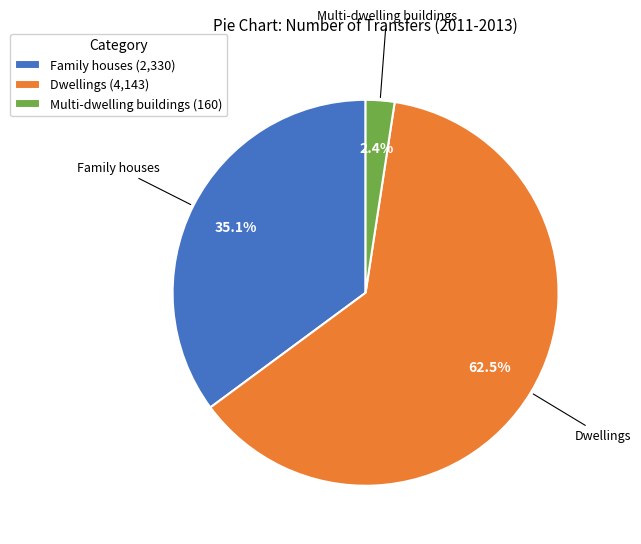

Is there a majority slice in this chart?

Yes